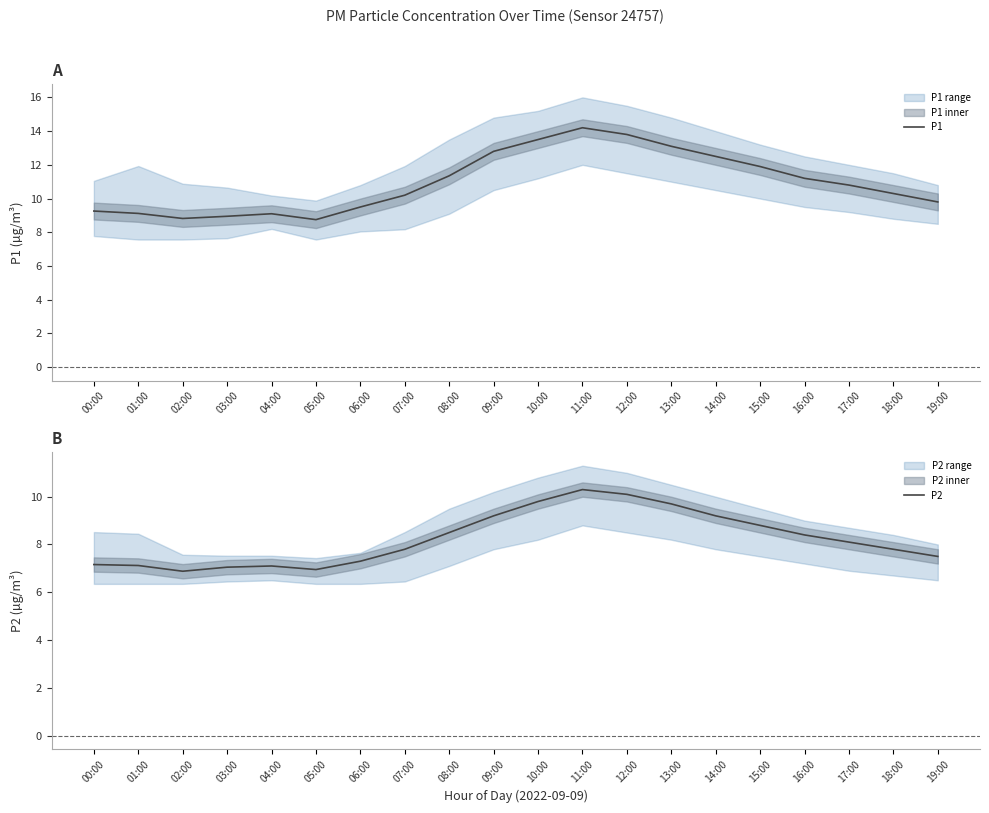

In P1, how many points are lower than both neighbors (excluding endpoints)?

2